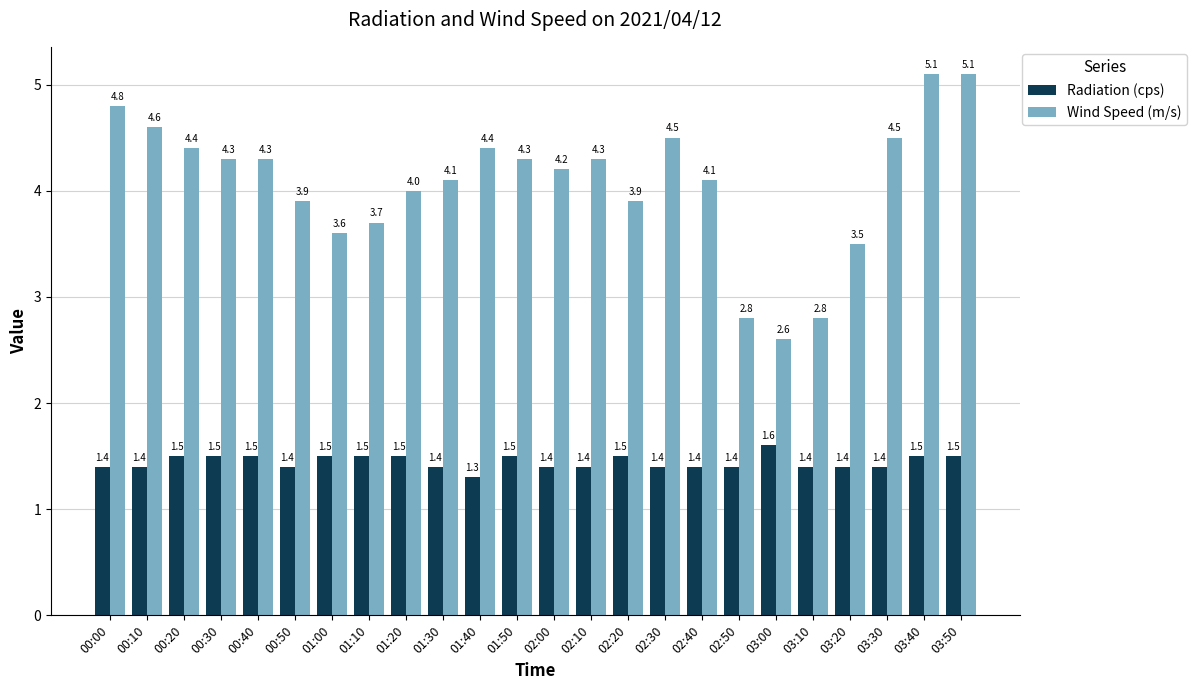

What is the difference between the second highest and minimum values in the Radiation (cps) series?

0.2